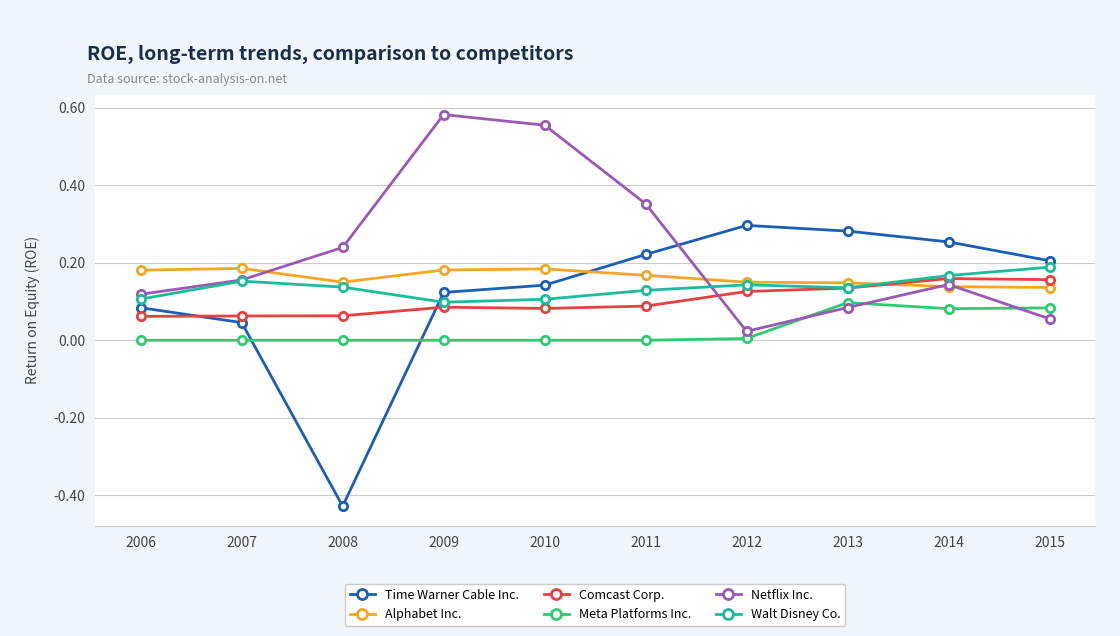

Is it true that Alphabet Inc. equals 0.1 at 2013?

True